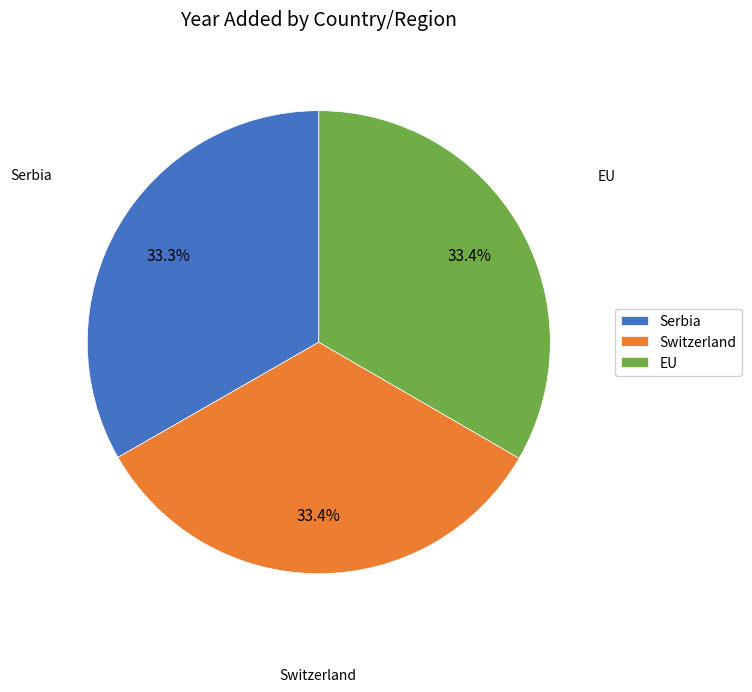

How many segments does this pie chart have?

3